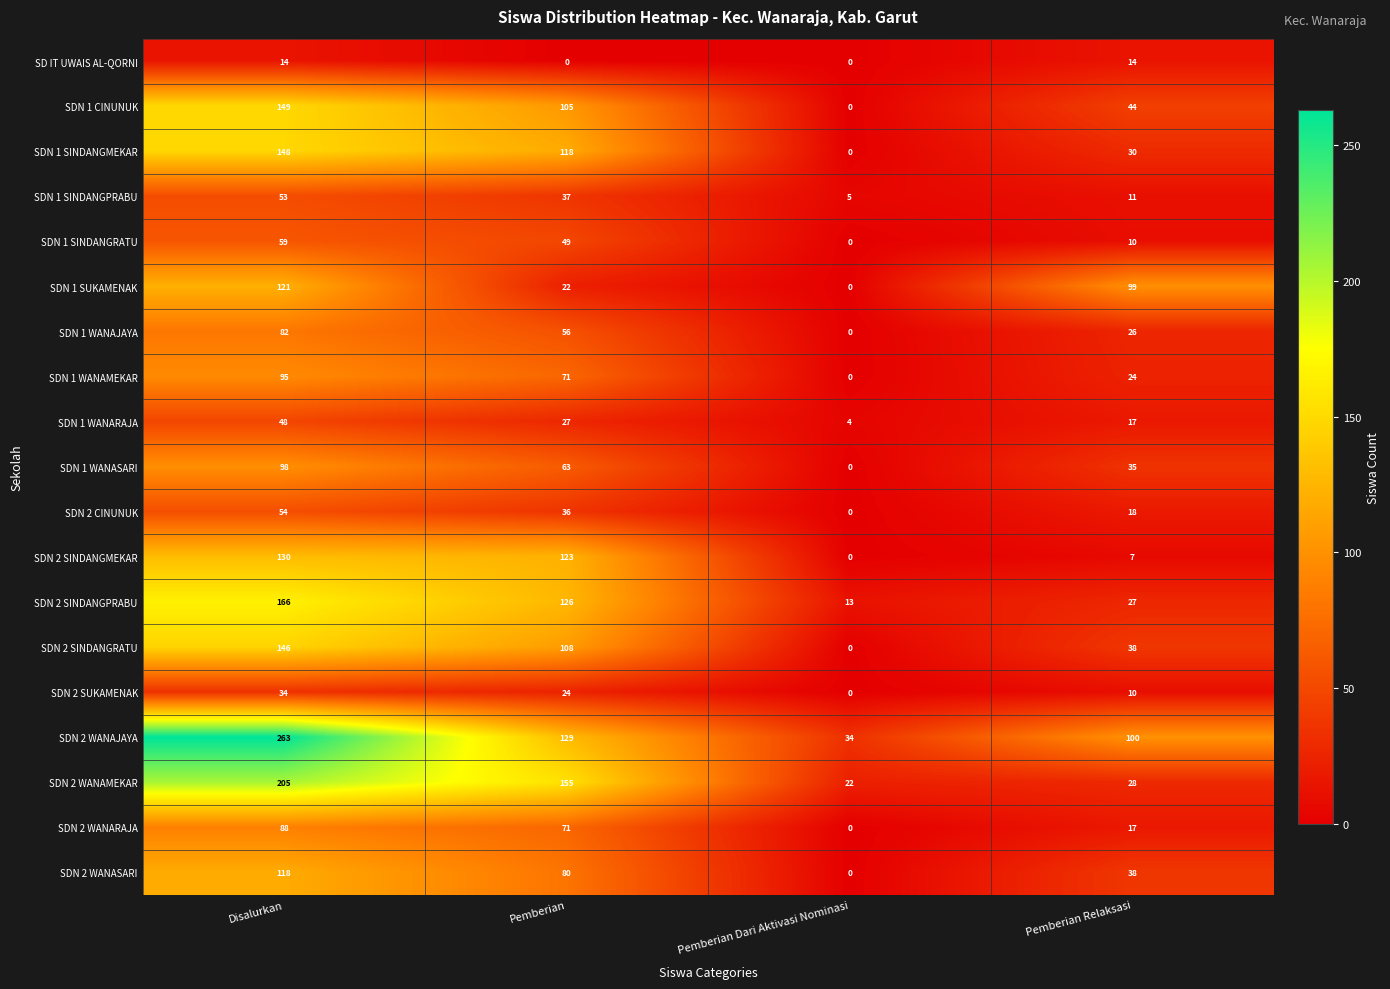

What is the difference between the maximum and minimum values in the SDN 1 WANASARI series?

98